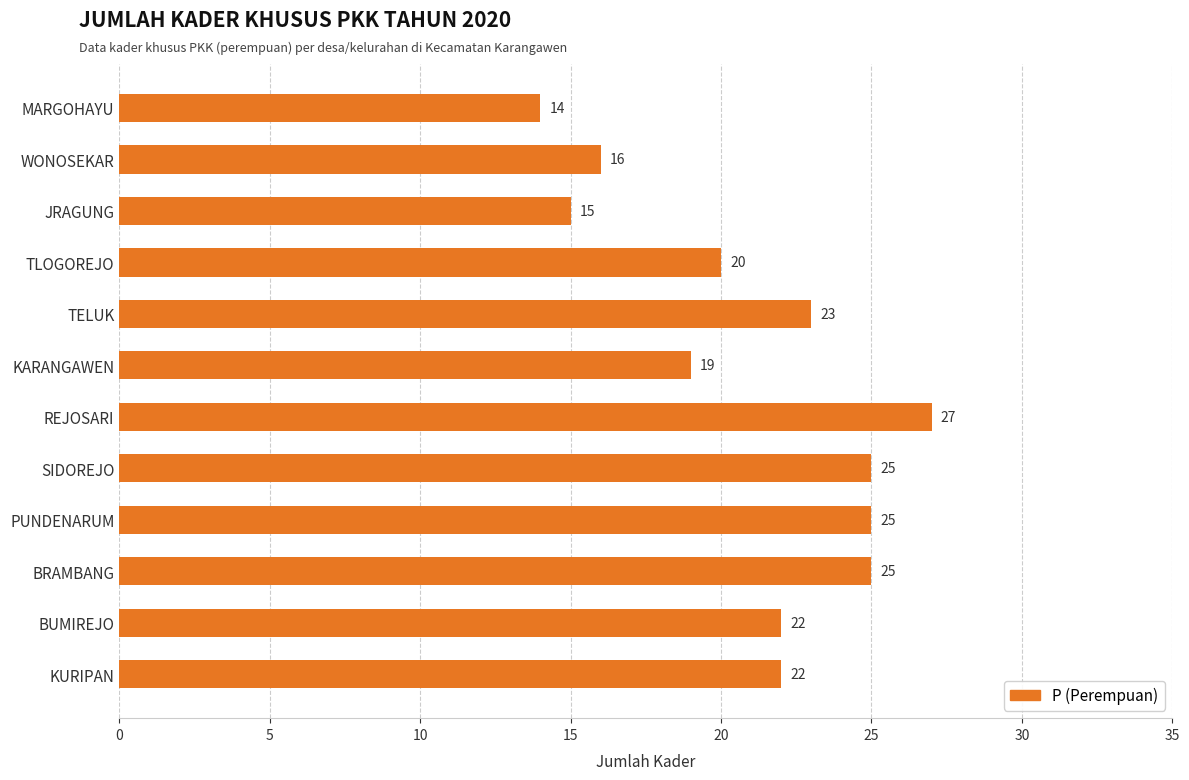

What is the average value?

21